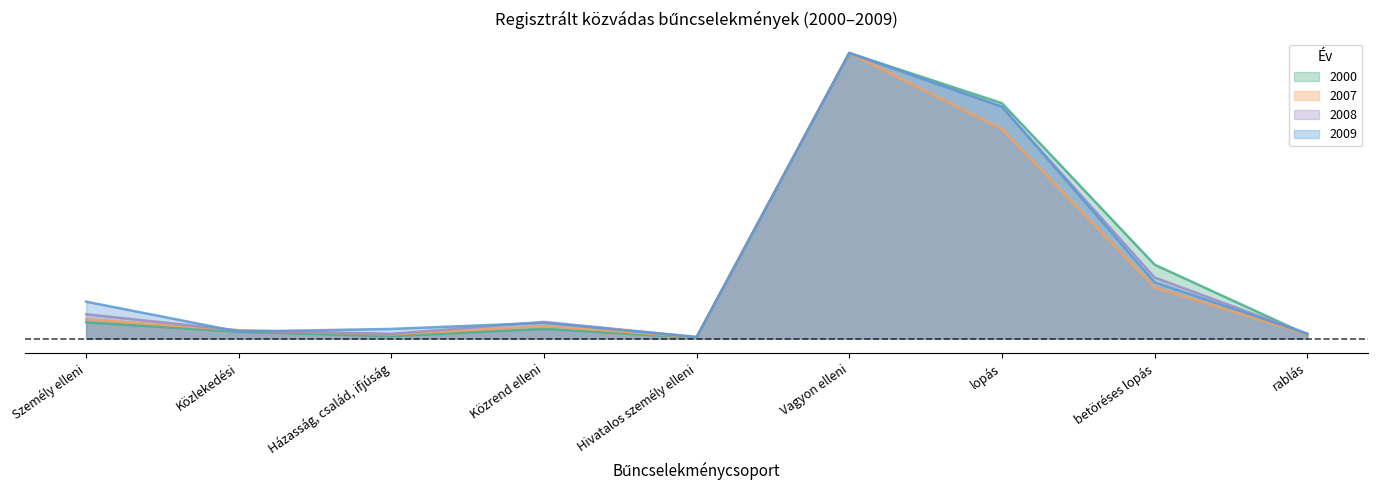

The 2009 series shows 0.2 at Vagyon elleni. True or false?

False